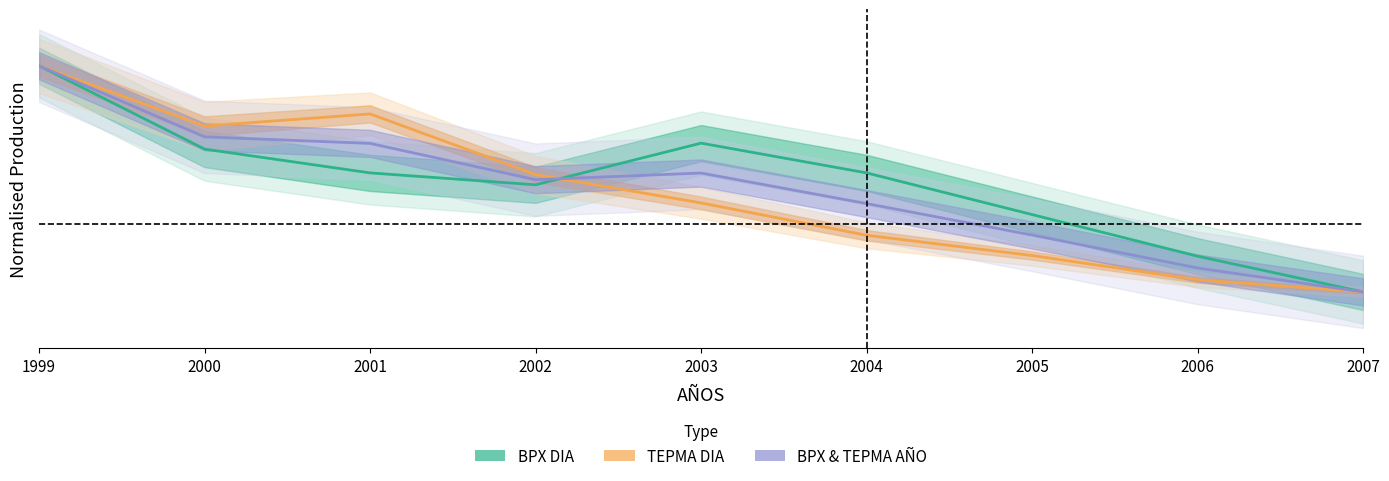

At which label does TEPMA DIA reach its peak?

1999